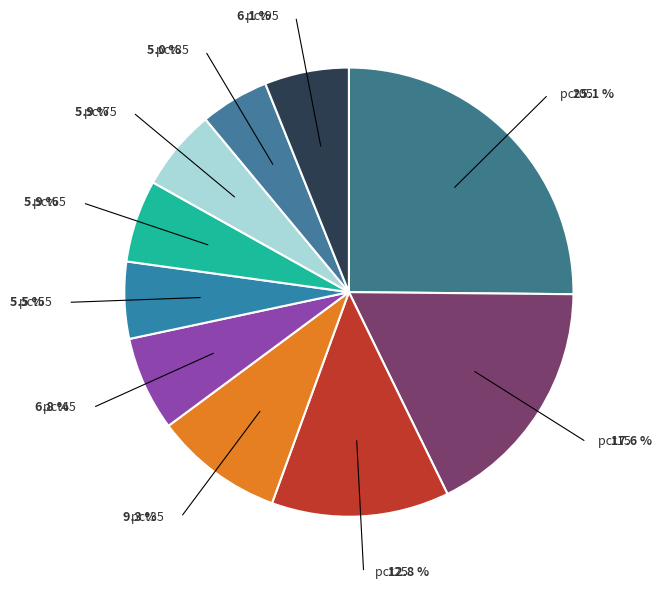

Count the number of slices in the pie.

10